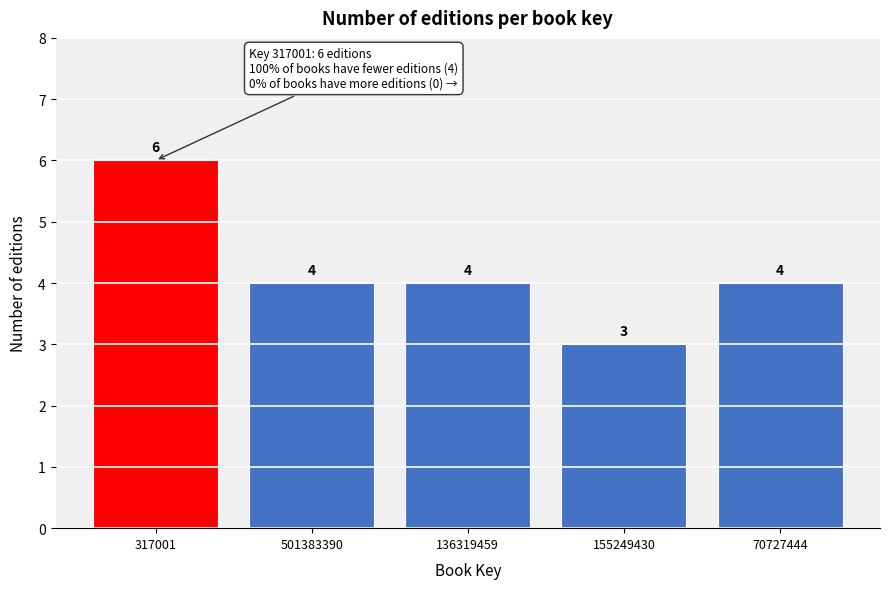

Reading left to right, what are all the values shown in this chart?

317001=6	501383390=4	136319459=4	155249430=3	70727444=4